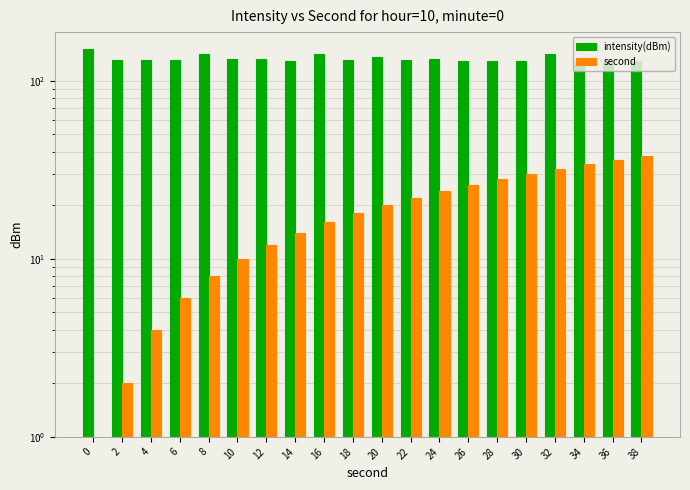

Rank the series by their maximum value, from highest to lowest.

intensity(dBm), second